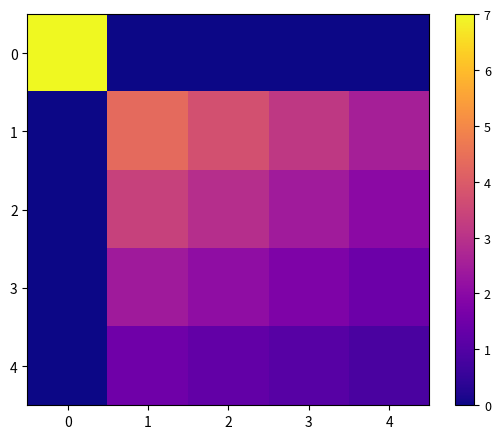

At how many categories does at least one series exceed 1?

5